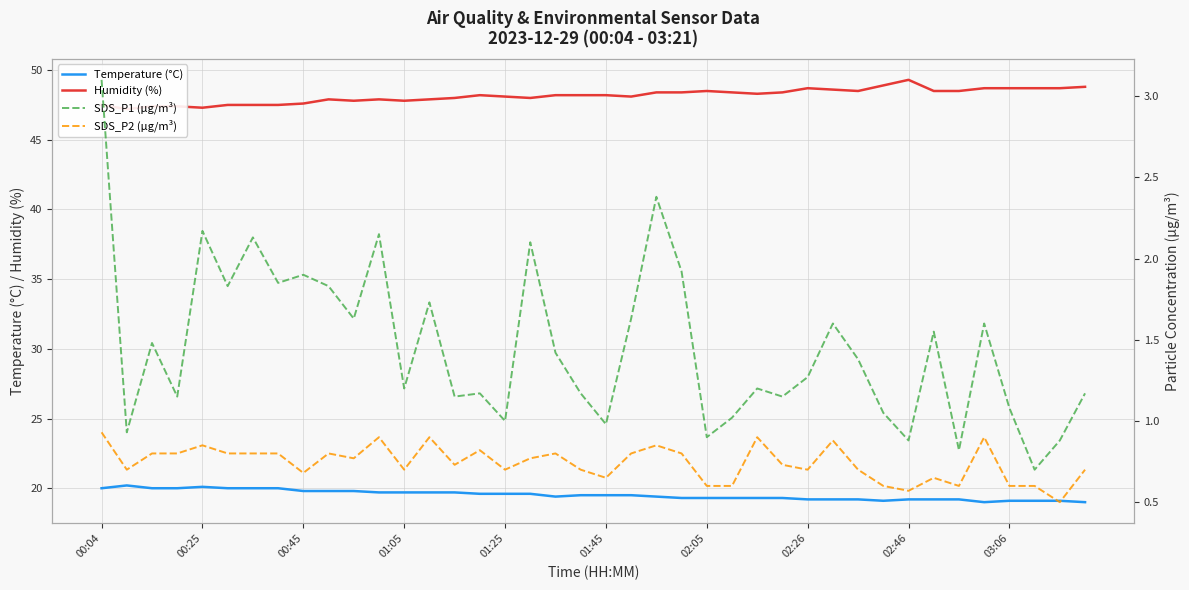

Reading left to right, transcribe all the data shown in this chart.

Temperature (°C): 20.0	20.2	20.0	20.0	20.1	20.0	20.0	20.0	19.8	19.8	19.8	19.7	19.7	19.7	19.7	19.6	19.6	19.6	19.4	19.5	19.5	19.5	19.4	19.3	19.3	19.3	19.3	19.3	19.2	19.2	19.2	19.1	19.2	19.2	19.2	19.0	19.1	19.1	19.1	19.0
Humidity (%): 47.5	47.2	47.4	47.4	47.3	47.5	47.5	47.5	47.6	47.9	47.8	47.9	47.8	47.9	48.0	48.2	48.1	48.0	48.2	48.2	48.2	48.1	48.4	48.4	48.5	48.4	48.3	48.4	48.7	48.6	48.5	48.9	49.3	48.5	48.5	48.7	48.7	48.7	48.7	48.8
SDS_P1 (µg/m³): 3.1	0.9	1.5	1.1	2.2	1.8	2.1	1.9	1.9	1.8	1.6	2.1	1.2	1.7	1.1	1.2	1.0	2.1	1.4	1.2	1.0	1.6	2.4	1.9	0.9	1.0	1.2	1.1	1.3	1.6	1.4	1.1	0.9	1.6	0.8	1.6	1.1	0.7	0.9	1.2
SDS_P2 (µg/m³): 0.9	0.7	0.8	0.8	0.8	0.8	0.8	0.8	0.7	0.8	0.8	0.9	0.7	0.9	0.7	0.8	0.7	0.8	0.8	0.7	0.7	0.8	0.8	0.8	0.6	0.6	0.9	0.7	0.7	0.9	0.7	0.6	0.6	0.7	0.6	0.9	0.6	0.6	0.5	0.7